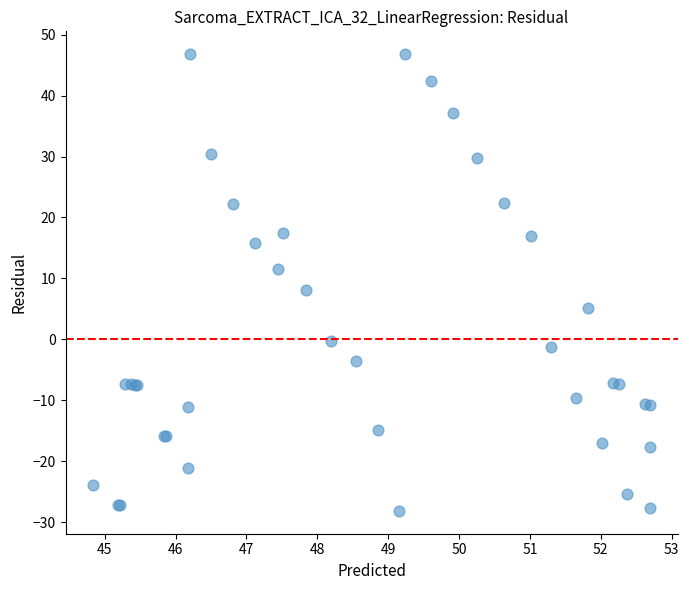

What Y value in the scatter plot is closest to 9?

8.2